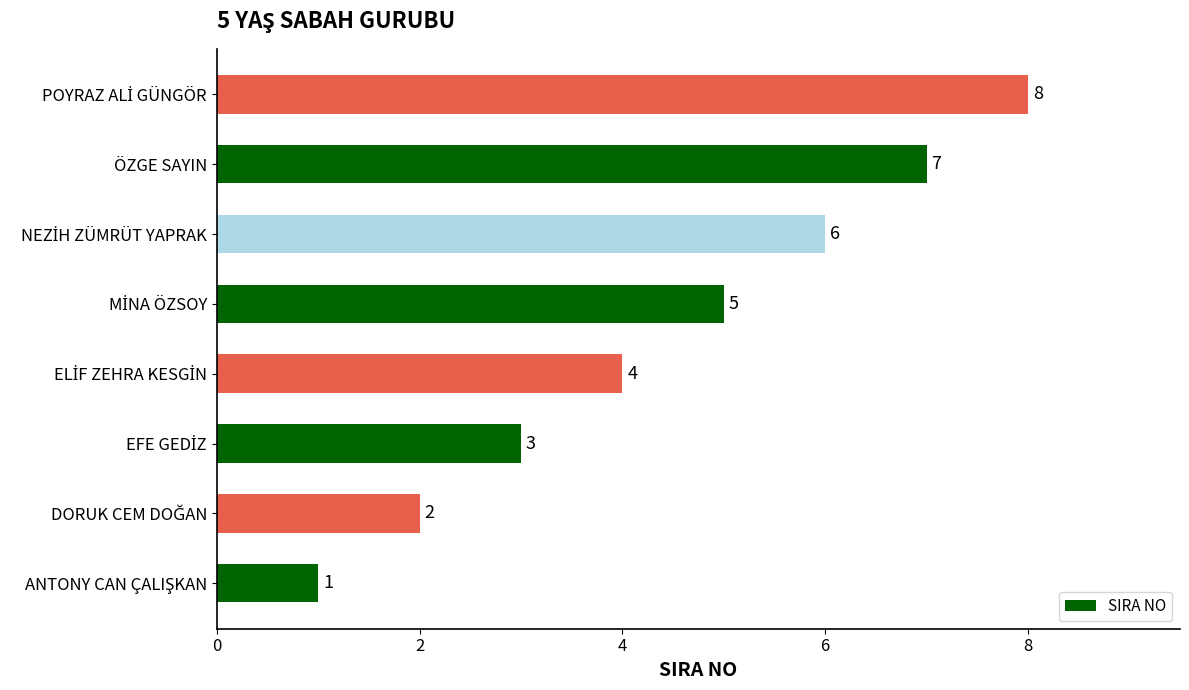

What is the maximum value shown in the chart?

8